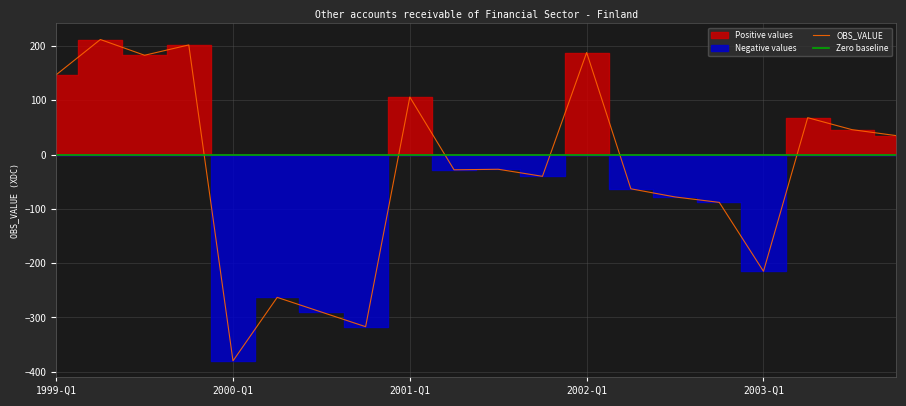

What is the difference between the maximum and minimum values in the OBS_VALUE series?

592